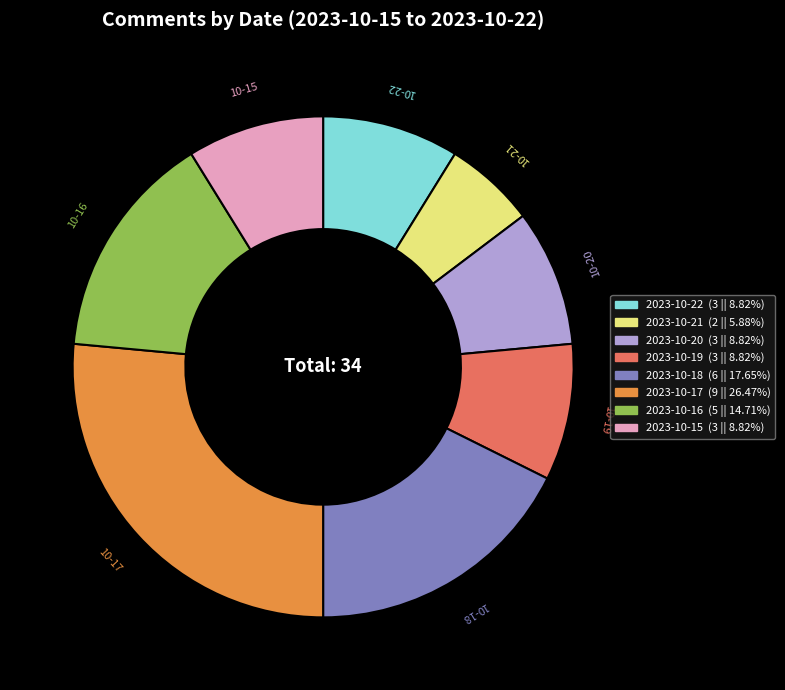

Is the sum of 2023-10-17 and 2023-10-15 greater than half?

No